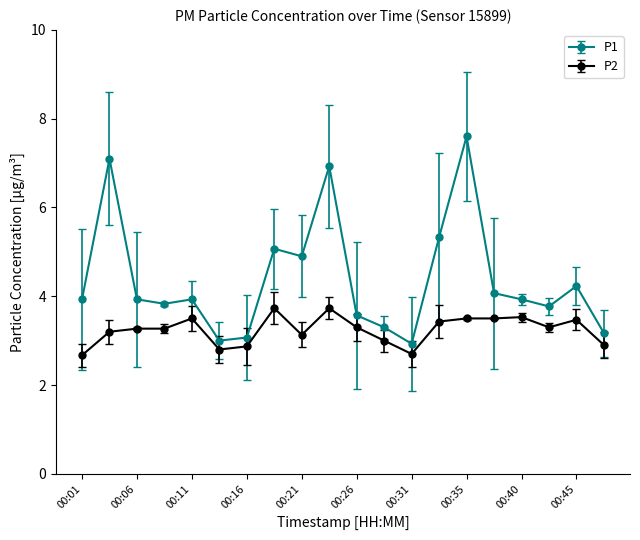

At how many categories does at least one series exceed 5?

5